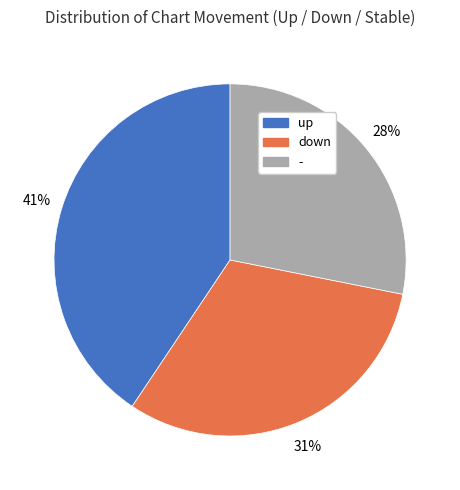

To the nearest percent, what is the combined percentage of down and -?

59%